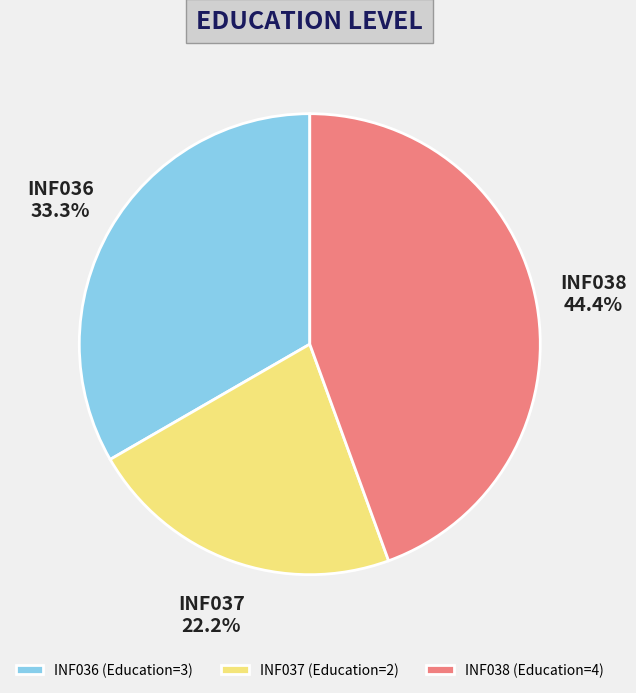

To the nearest percent, what is the difference between the INF036 and INF038 slice percentages?

11%